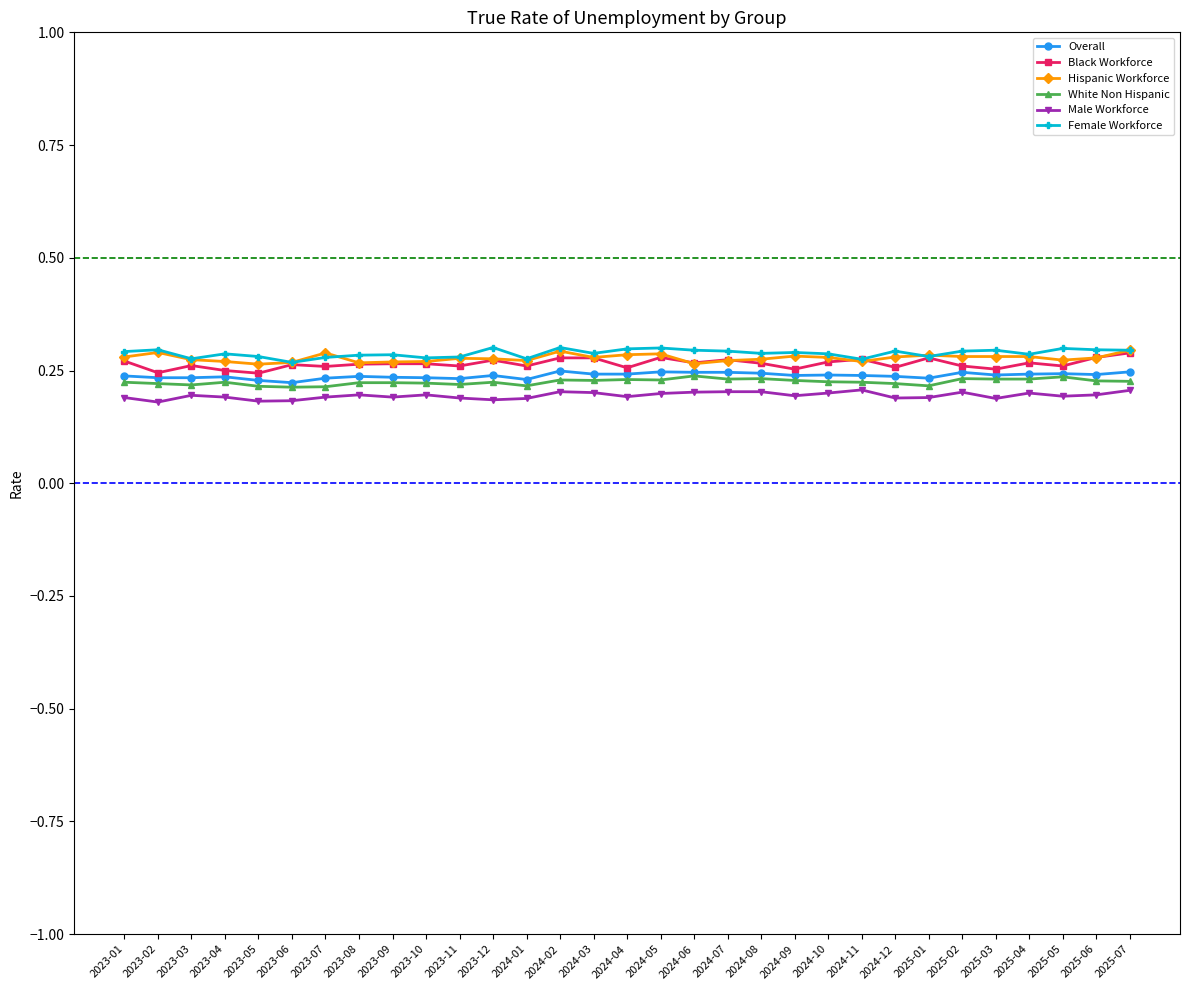

True or false: White Non Hispanic and Female Workforce cross at least once.

False